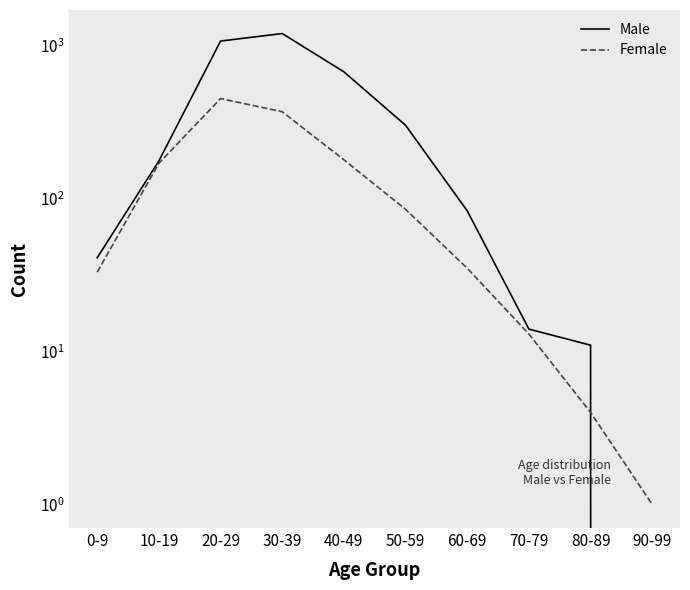

What is the label of the 9th point from the left?

80-89